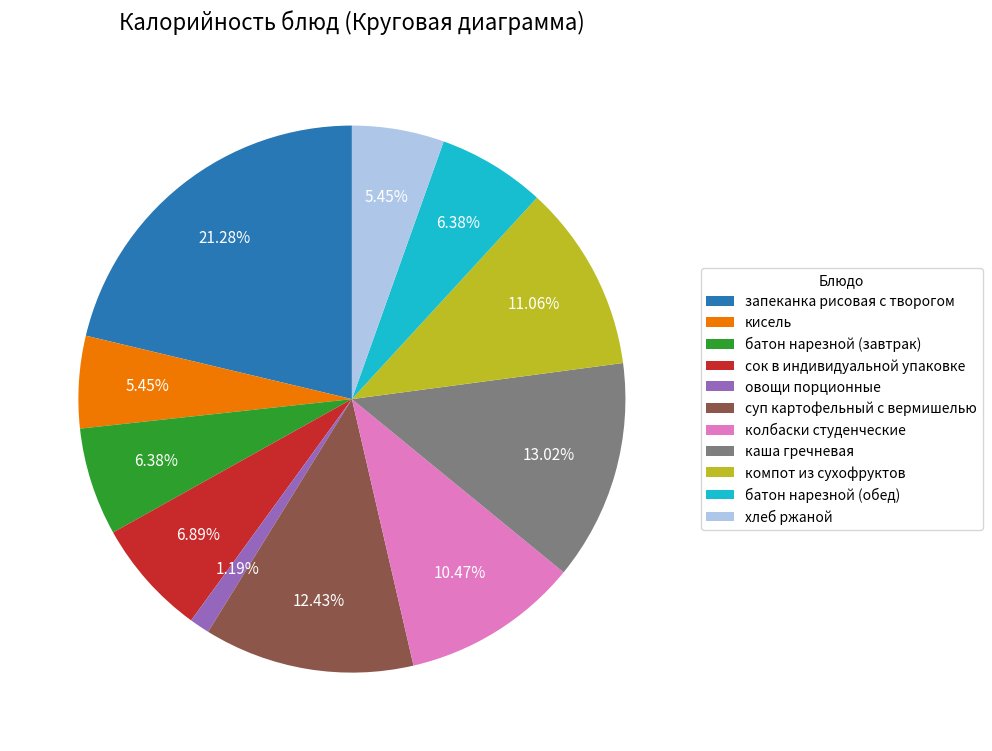

The компот из сухофруктов slice represents 11% of the pie. True or false?

True